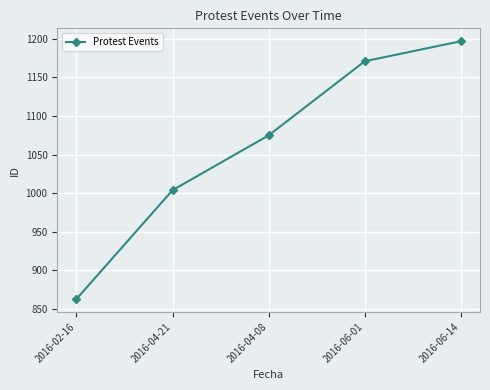

What is the average value?

1062